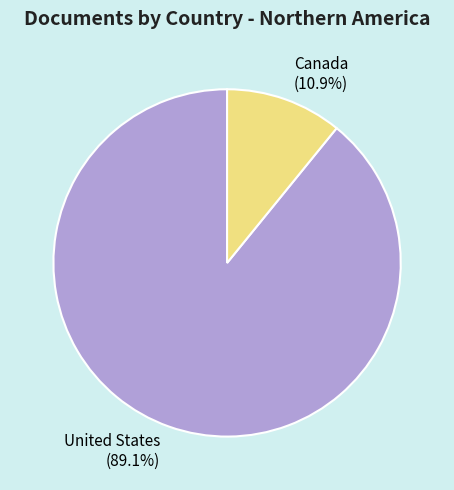

How many segments does this pie chart have?

2